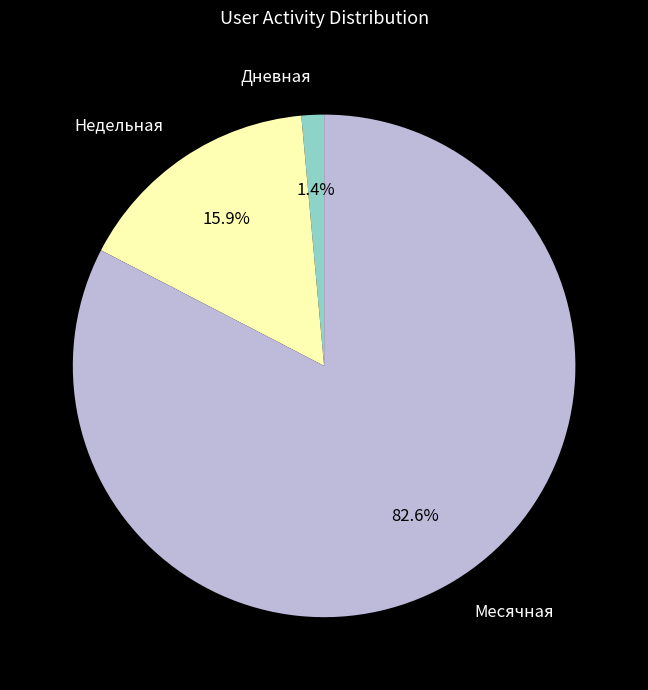

Count the number of slices in the pie.

3